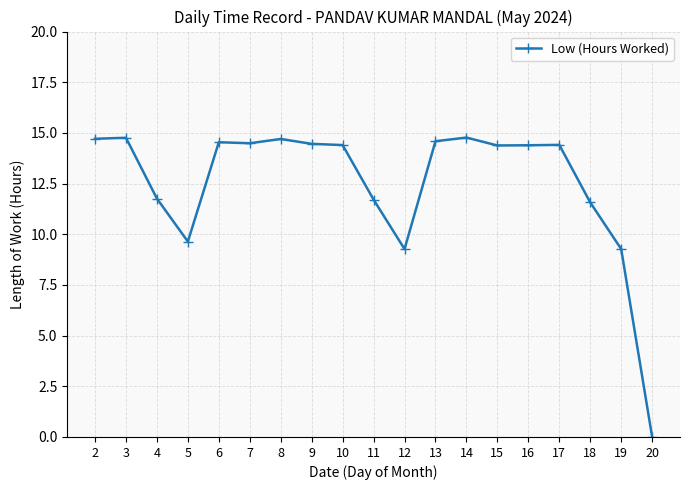

At which category does the data reach its first local valley?

5